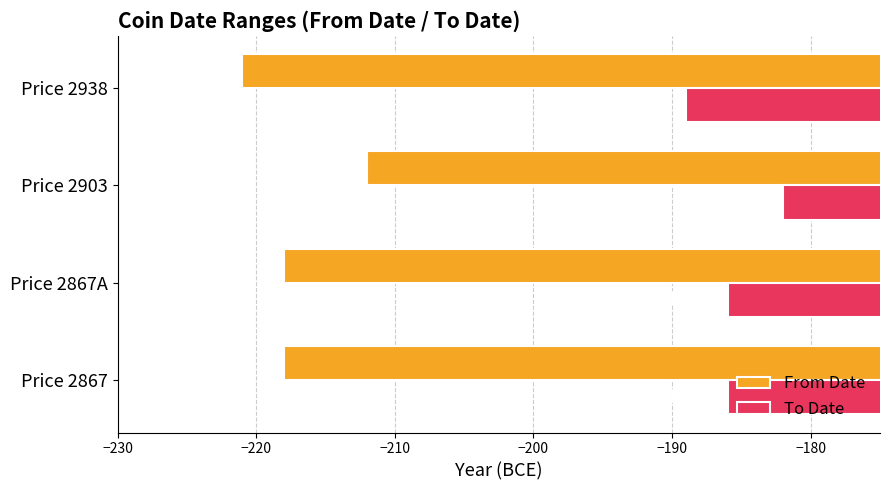

What is the spread (max minus min) of values at Price 2903?

30